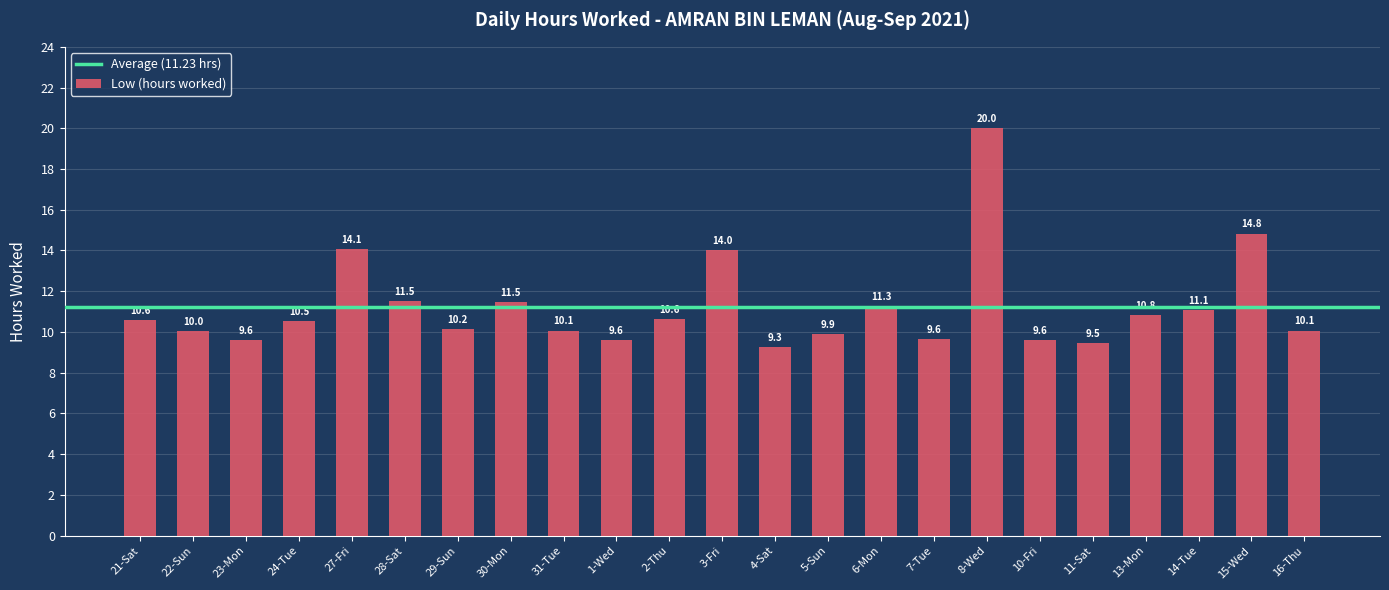

Approximately how many times larger is the value at 1-Wed compared to 14-Tue?

0.9